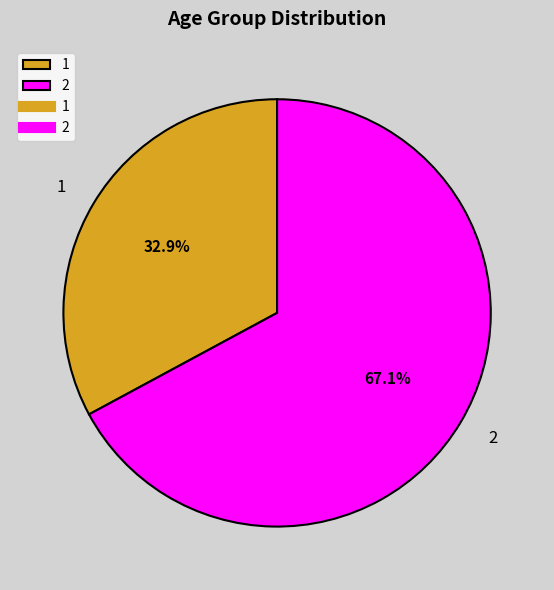

To the nearest percent, what portion does 1 represent?

33%